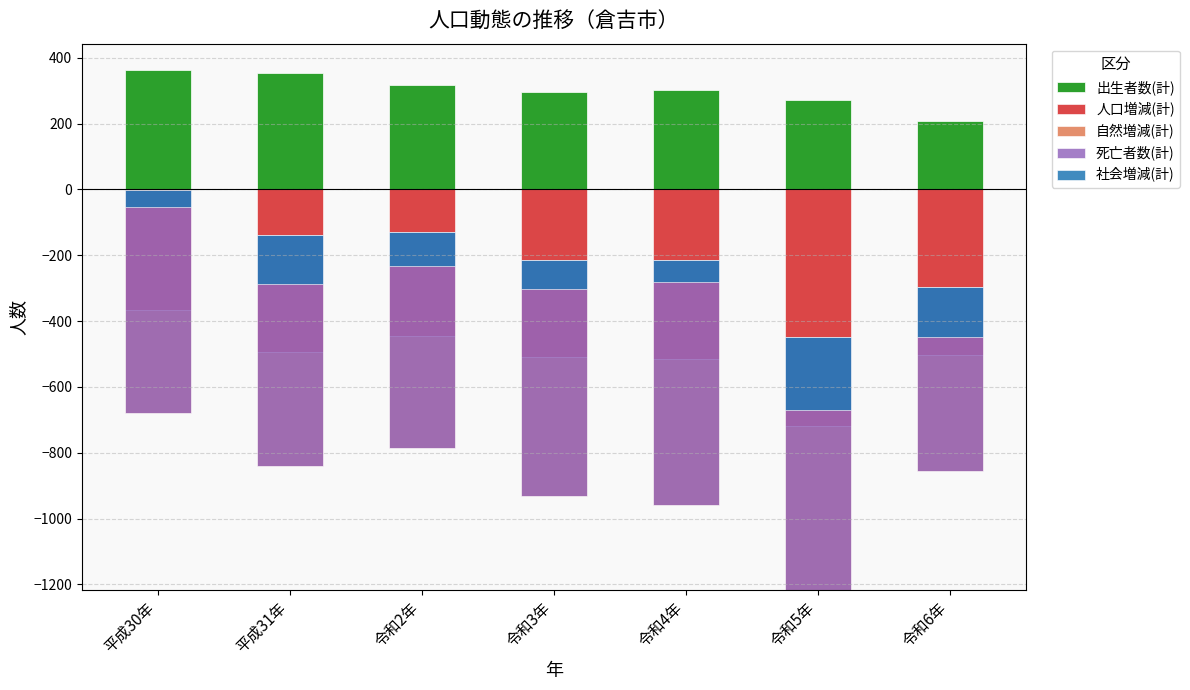

How many series are shown in this chart?

5